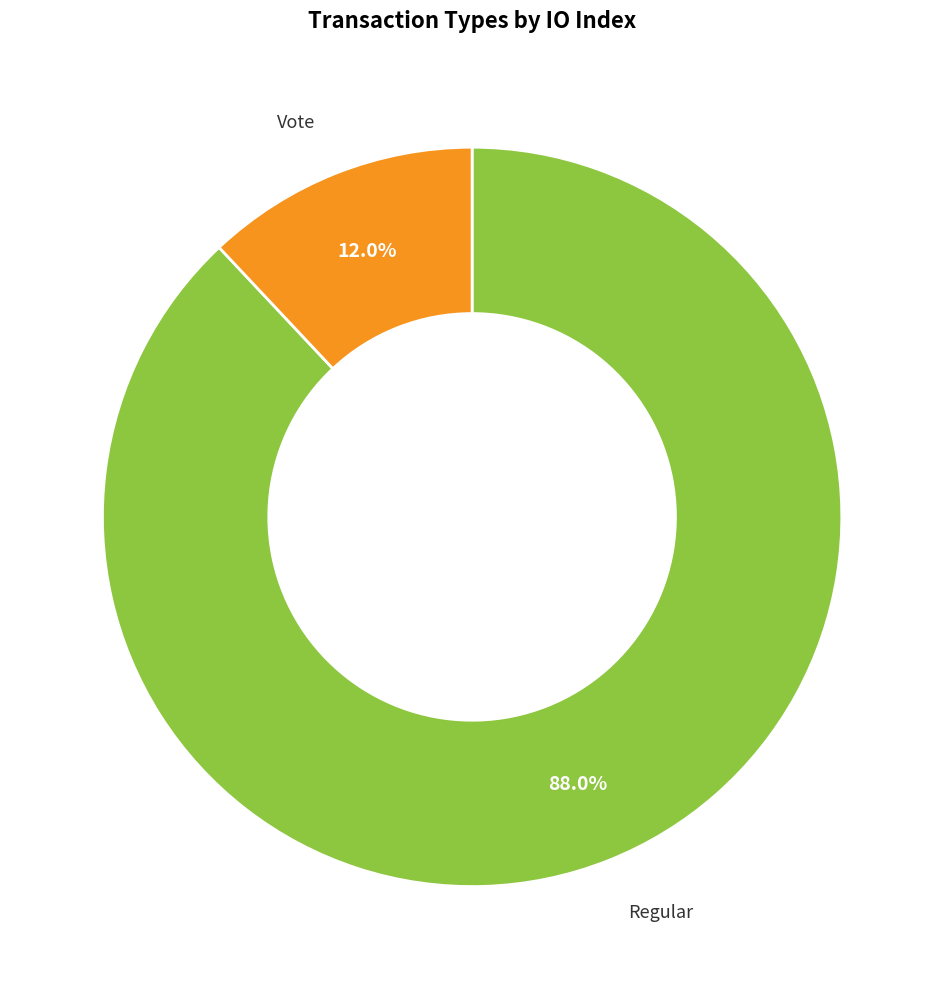

What percentage is NOT represented by Regular?

12.0%